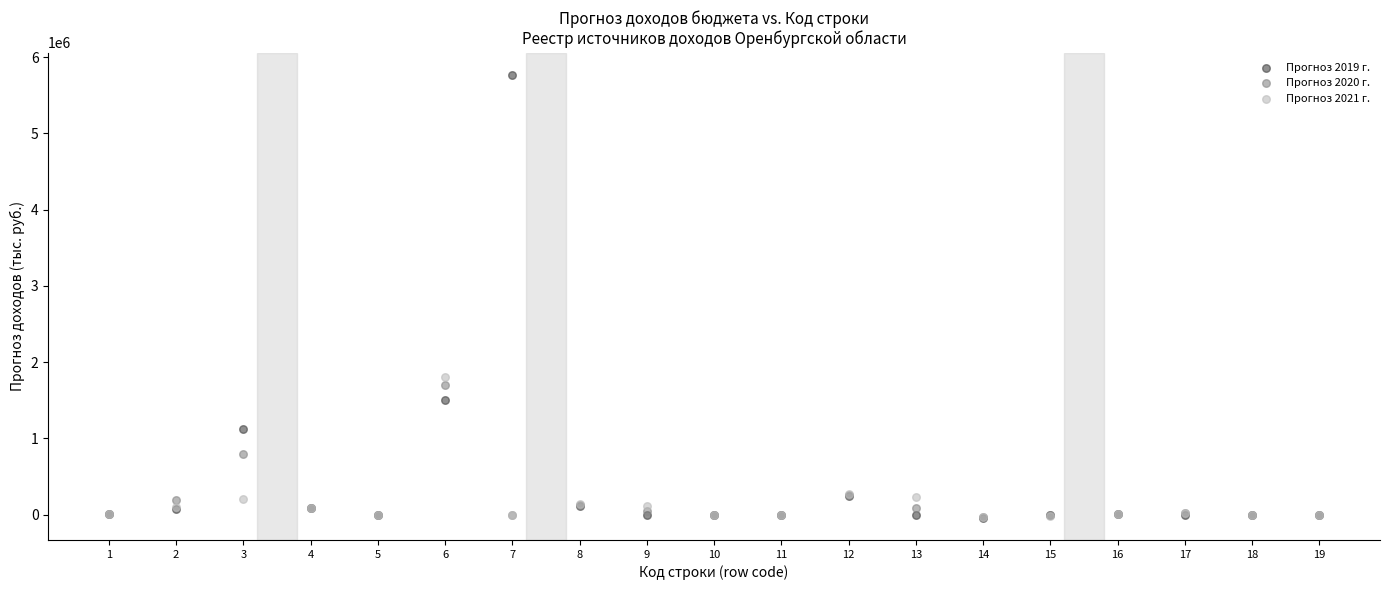

Across all series, what Y value is closest to 2864550?

1811000.0